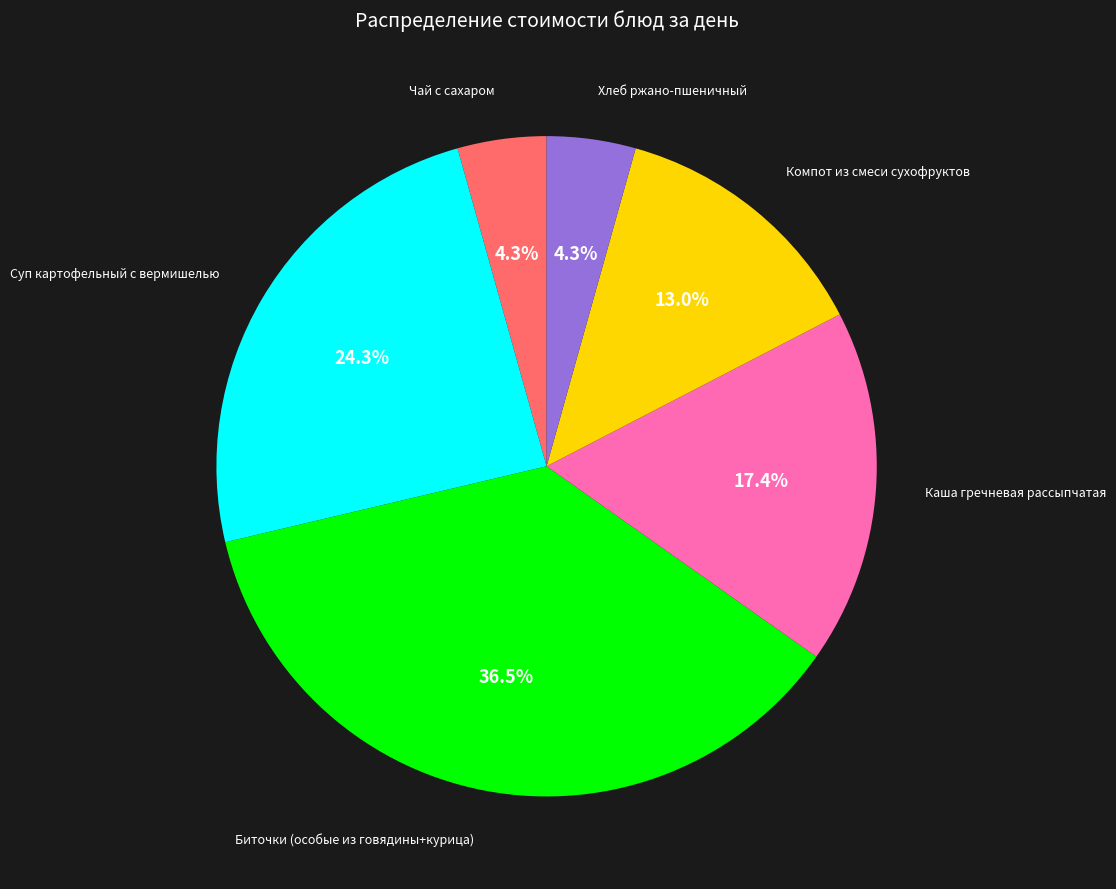

Is there a majority slice in this chart?

No